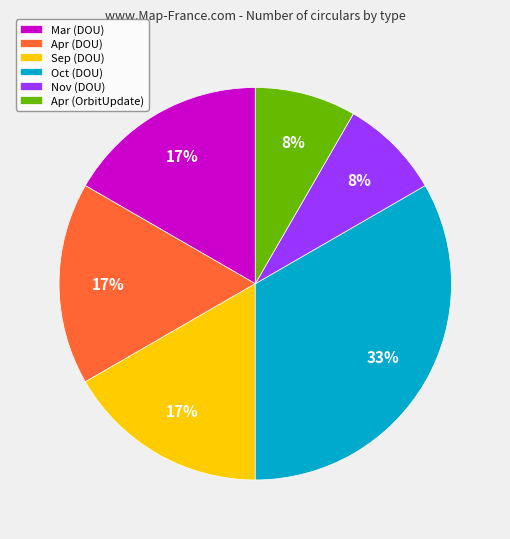

Which category has the biggest portion of the pie?

Oct (DOU)